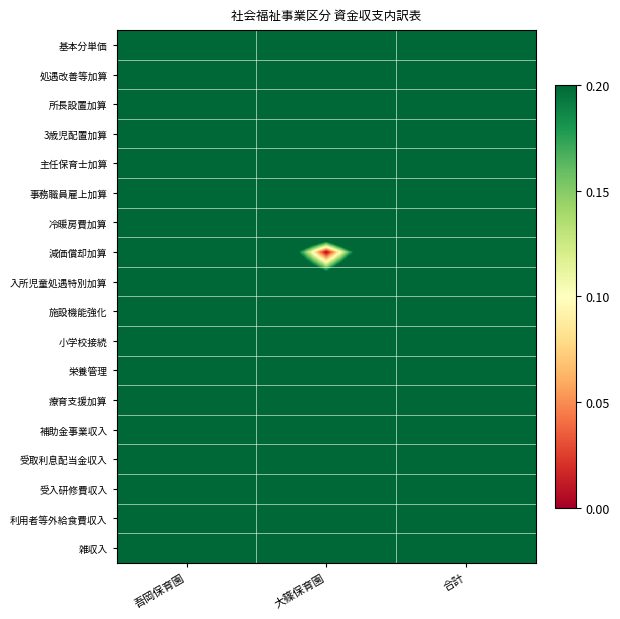

Reading left to right, list all the values displayed in this chart.

基本分単価: 吾岡保育園=0.4	大篠保育園=0.6	合計=1.0
処遇改善等加算: 吾岡保育園=0.4	大篠保育園=0.6	合計=1.0
所長設置加算: 吾岡保育園=0.5	大篠保育園=0.5	合計=1.0
3歳児配置加算: 吾岡保育園=0.5	大篠保育園=0.5	合計=1.0
主任保育士加算: 吾岡保育園=0.5	大篠保育園=0.5	合計=1.0
事務職員雇上加算: 吾岡保育園=0.5	大篠保育園=0.5	合計=1.0
冷暖房費加算: 吾岡保育園=0.4	大篠保育園=0.6	合計=1.0
減価償却加算: 吾岡保育園=1.0	大篠保育園=0.0	合計=1.0
入所児童処遇特別加算: 吾岡保育園=0.7	大篠保育園=0.3	合計=1.0
施設機能強化: 吾岡保育園=0.5	大篠保育園=0.5	合計=1.0
小学校接続: 吾岡保育園=0.5	大篠保育園=0.5	合計=1.0
栄養管理: 吾岡保育園=0.5	大篠保育園=0.5	合計=1.0
療育支援加算: 吾岡保育園=0.5	大篠保育園=0.5	合計=1.0
補助金事業収入: 吾岡保育園=0.4	大篠保育園=0.6	合計=1.0
受取利息配当金収入: 吾岡保育園=0.7	大篠保育園=0.3	合計=1.0
受入研修費収入: 吾岡保育園=0.4	大篠保育園=0.6	合計=1.0
利用者等外給食費収入: 吾岡保育園=0.5	大篠保育園=0.5	合計=1.0
雑収入: 吾岡保育園=0.7	大篠保育園=0.3	合計=1.0